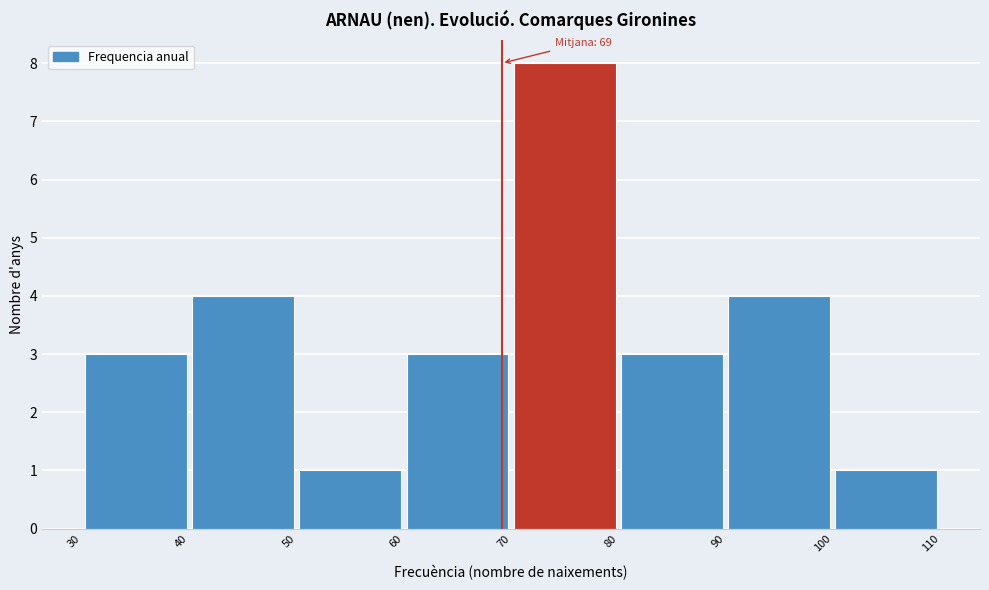

Over which range of the x-axis is the bar tallest?

70 to 80